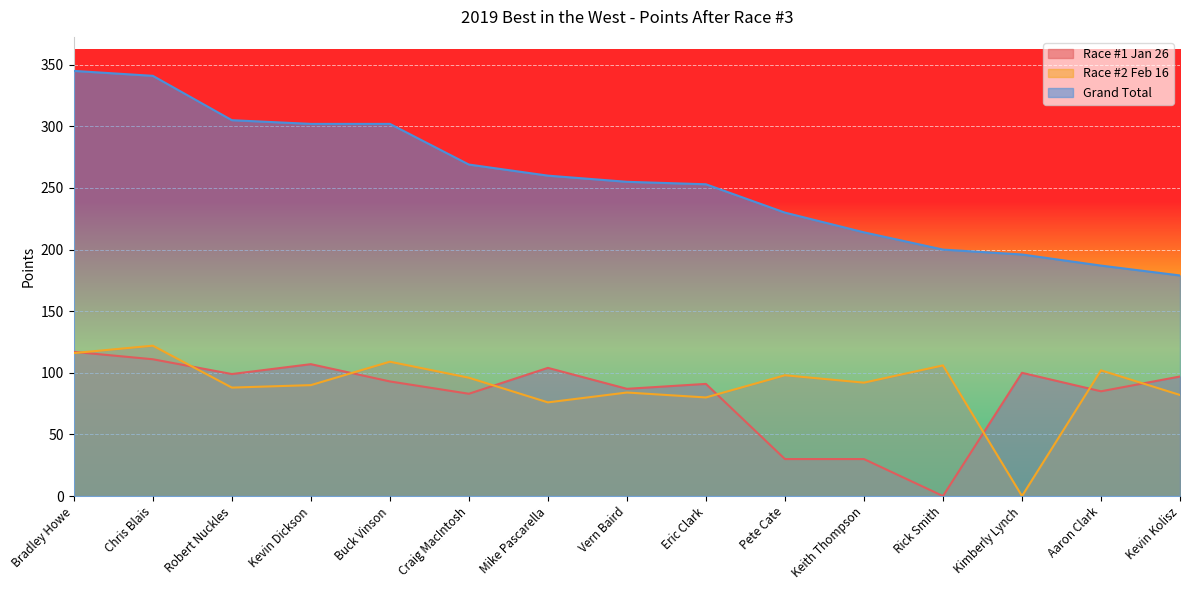

At which label does Race #2 Feb 16 first exceed 92?

Bradley Howe